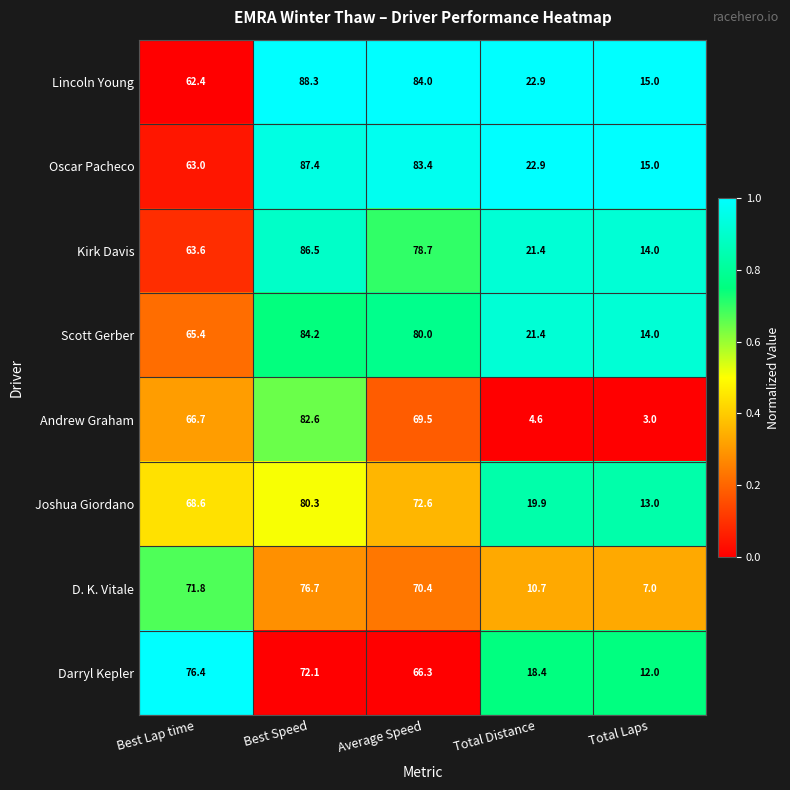

What is the sum of the Andrew Graham values at Average Speed and Total Distance?

74.1